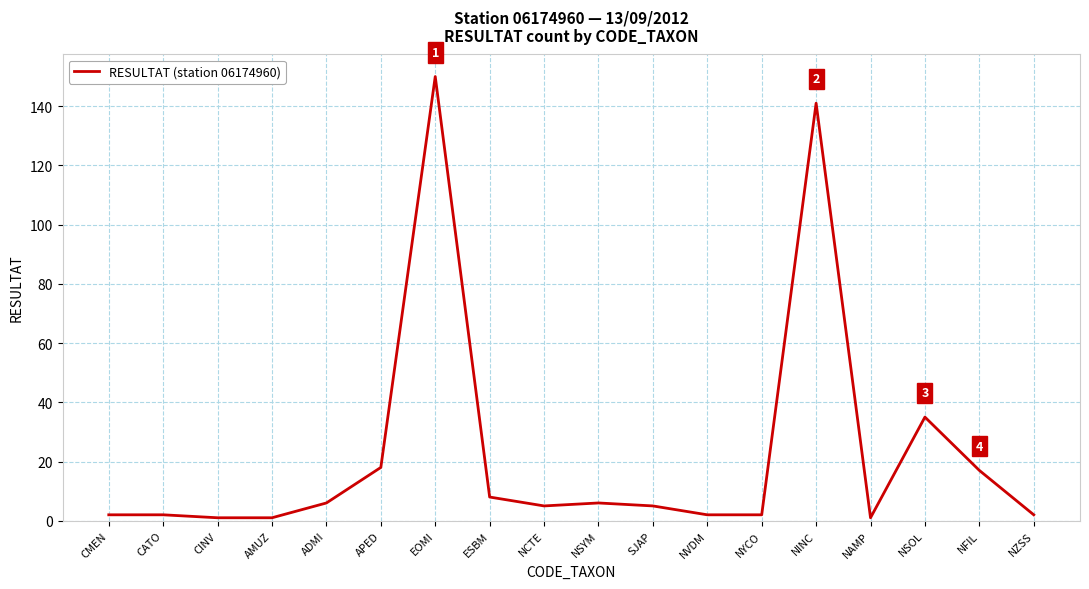

Is it true that the value at APED is 5?

False